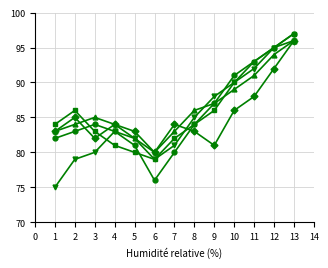

What is the total value across all series at 11?

457